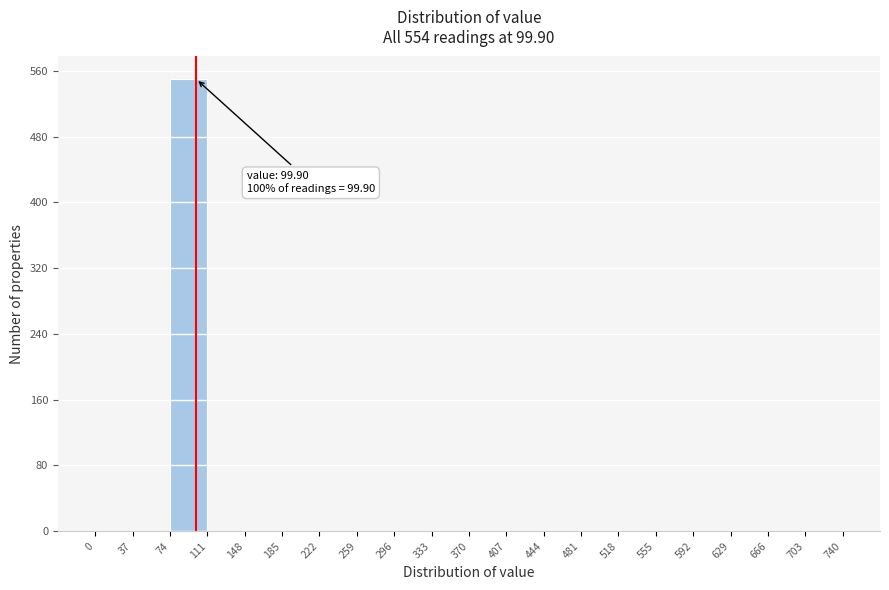

Which range on the x-axis has the tallest bar?

74 to 111